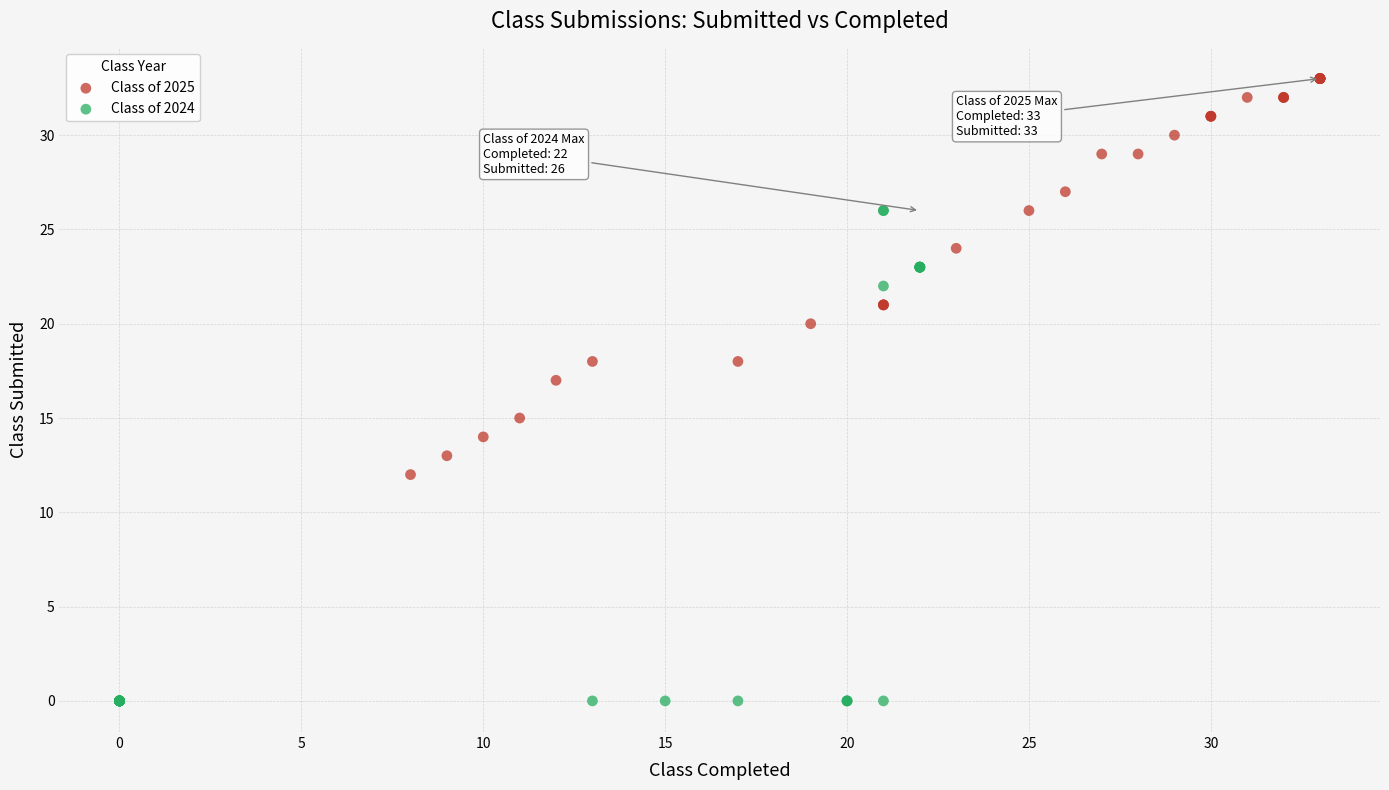

Which series has the widest spread of Y values?

Class of 2024